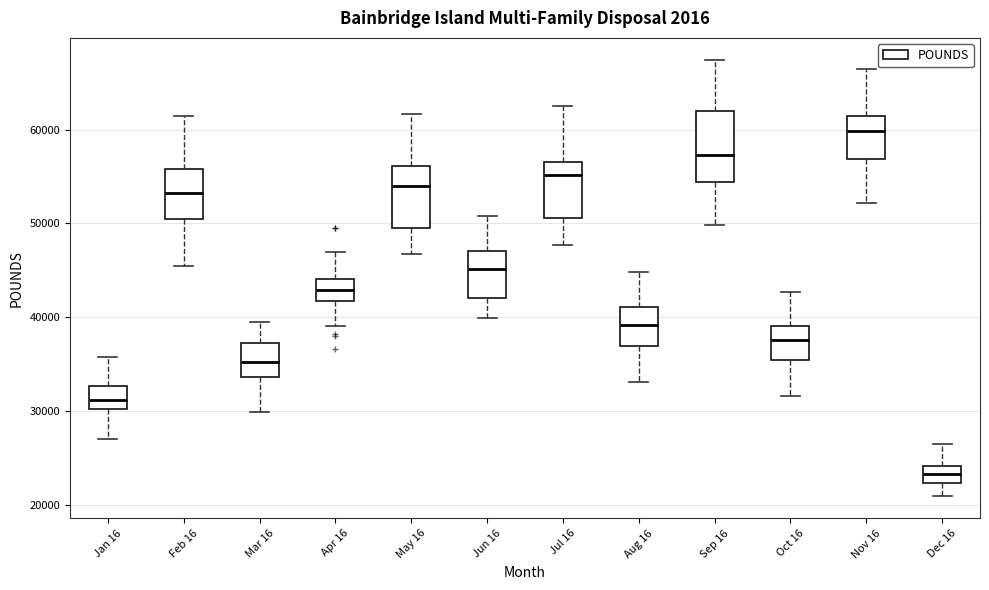

Where is the upper edge of the box for Sep 16 on the y-axis? The values are not printed on the chart, so give them approximately, as read against the axis.

62000